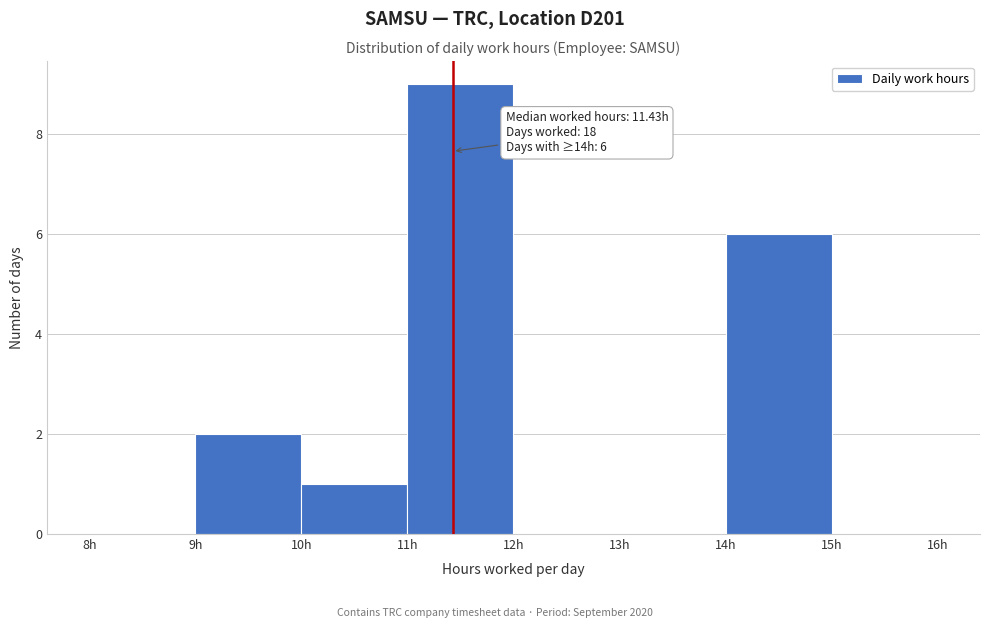

Which range on the x-axis has the tallest bar?

11 to 12